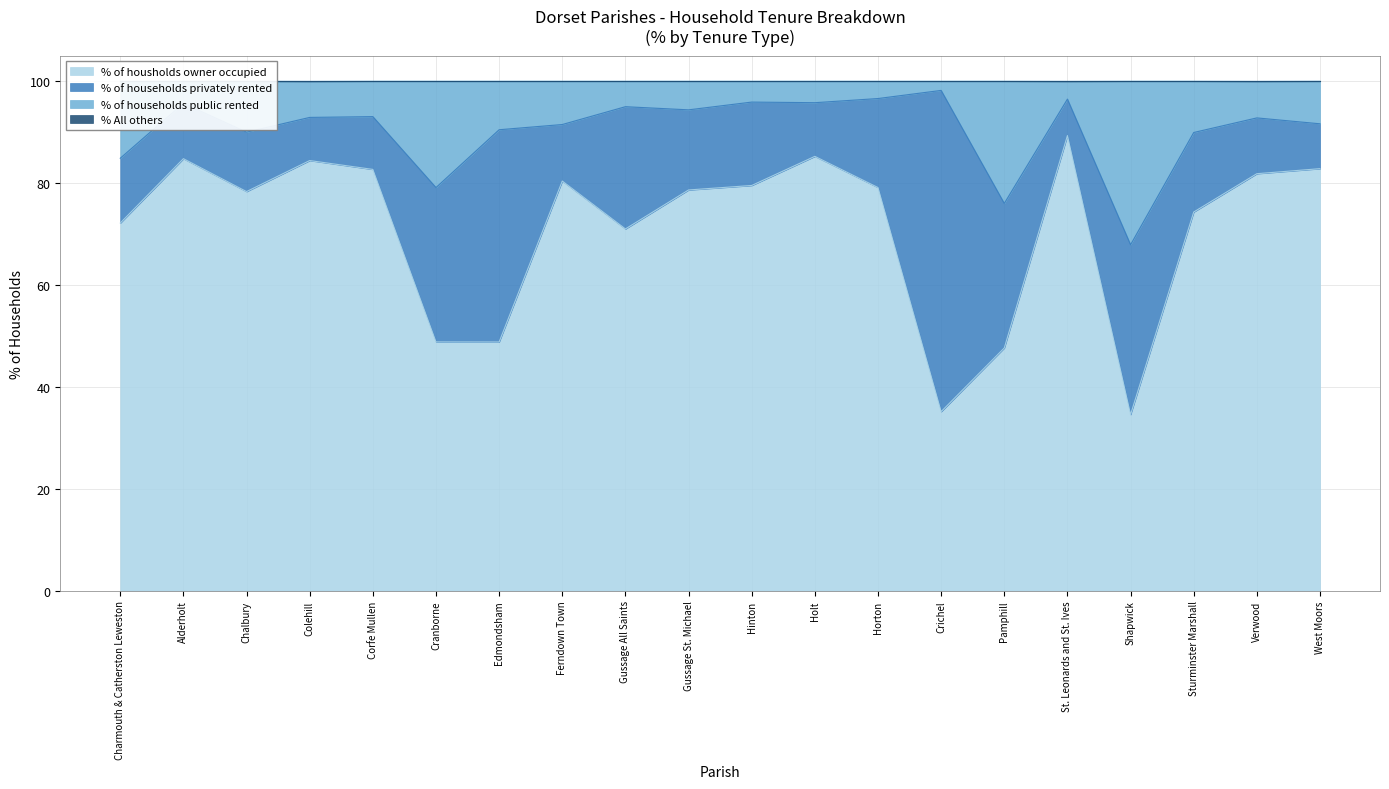

At which label does % of housholds owner occupied reach its minimum?

Shapwick